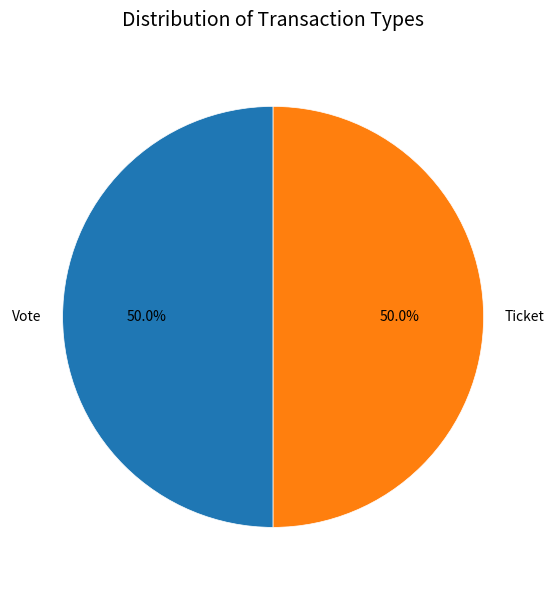

To the nearest percent, what portion does Vote represent?

50%